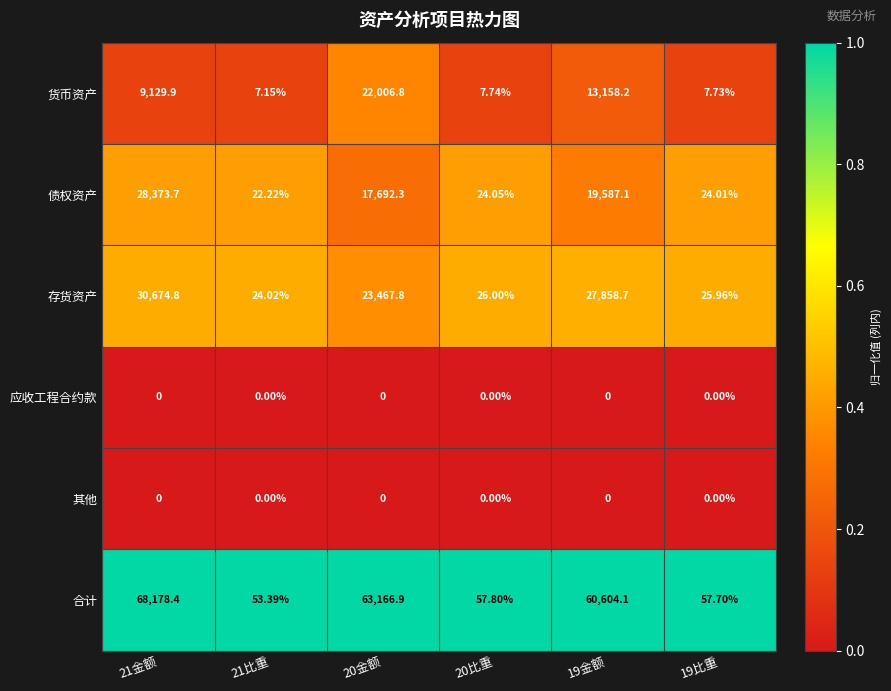

Between 21金额 and 20金额, which series saw the biggest shift?

货币资产